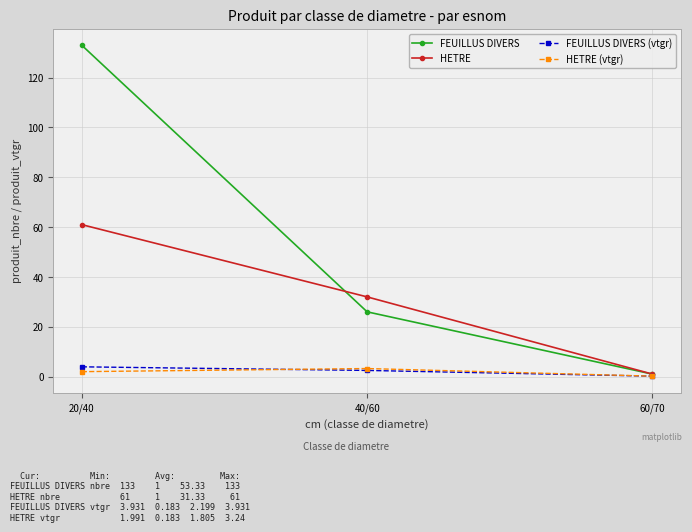

Which series has the largest total across all categories?

FEUILLUS DIVERS